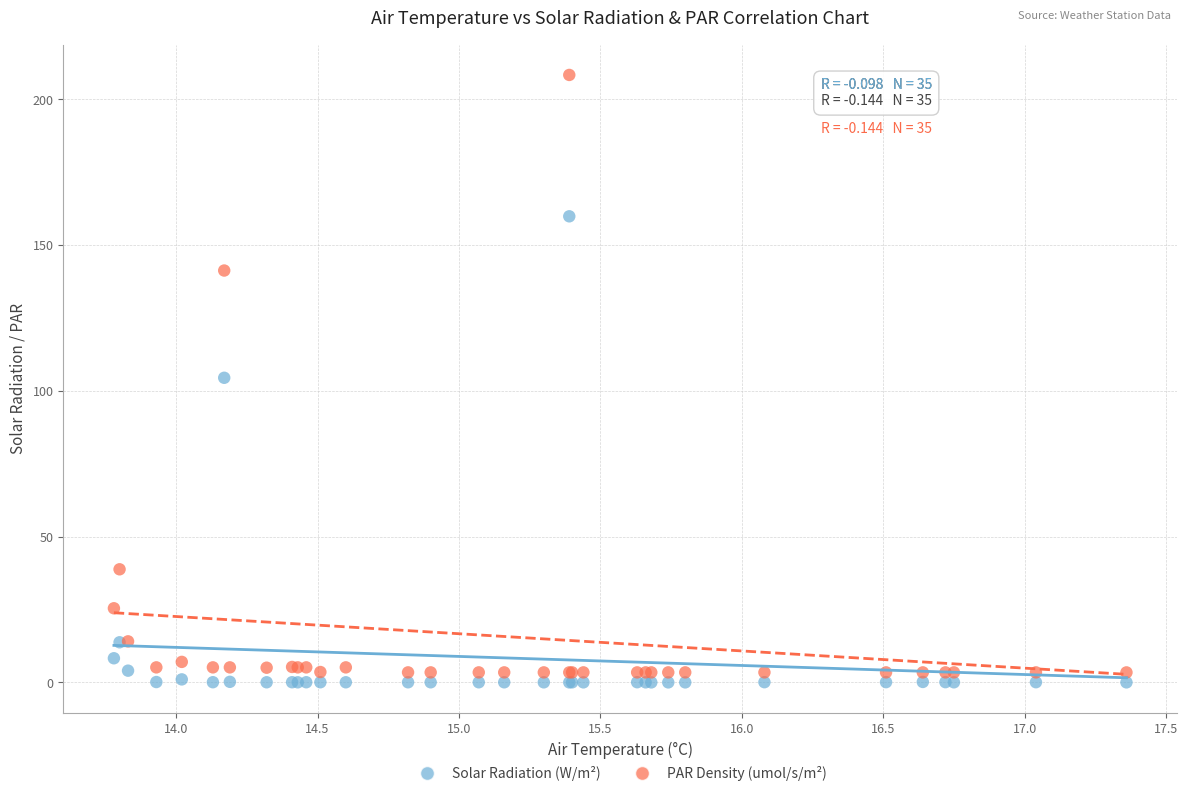

In the Solar Radiation (W/m²) series, what Y value is closest to 79?

104.5